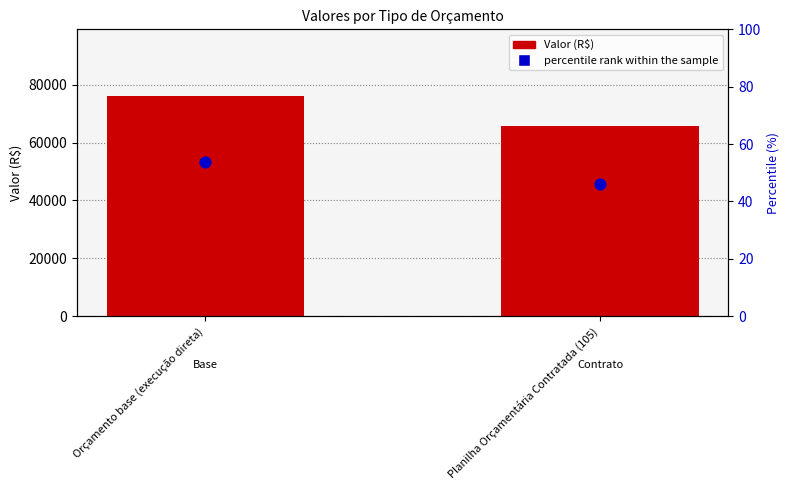

Which series has the largest total across all categories?

Valor (R$)